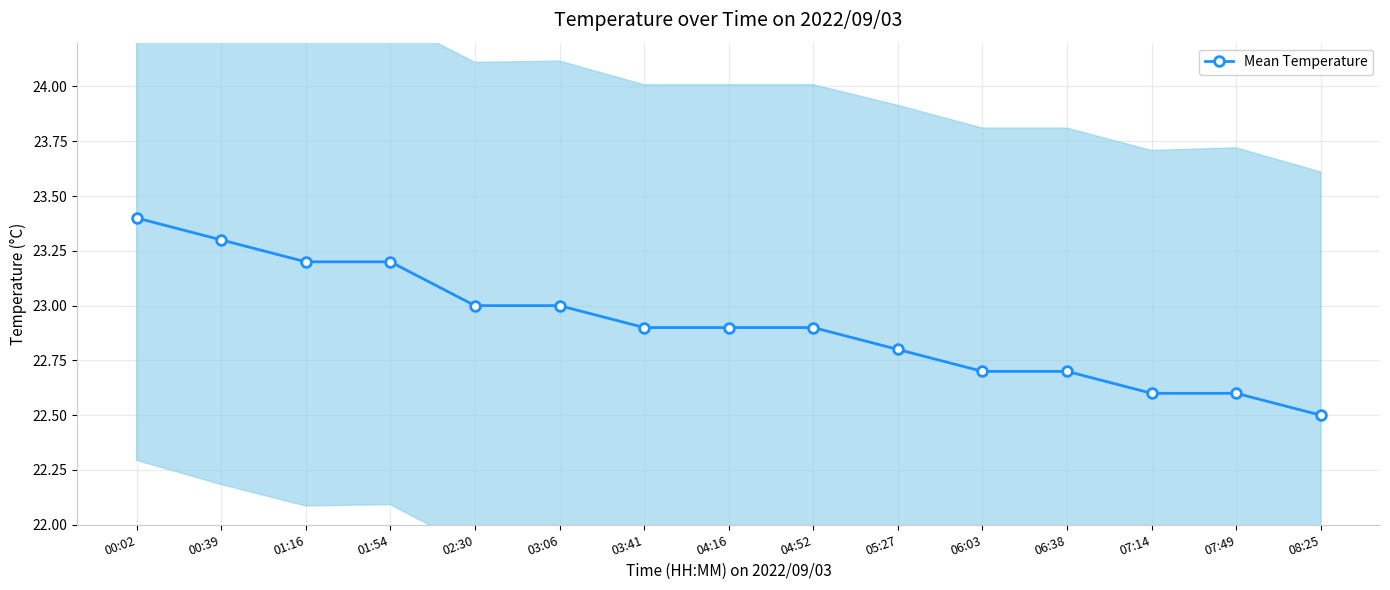

Which has a higher value, 02:30 or 04:52?

02:30